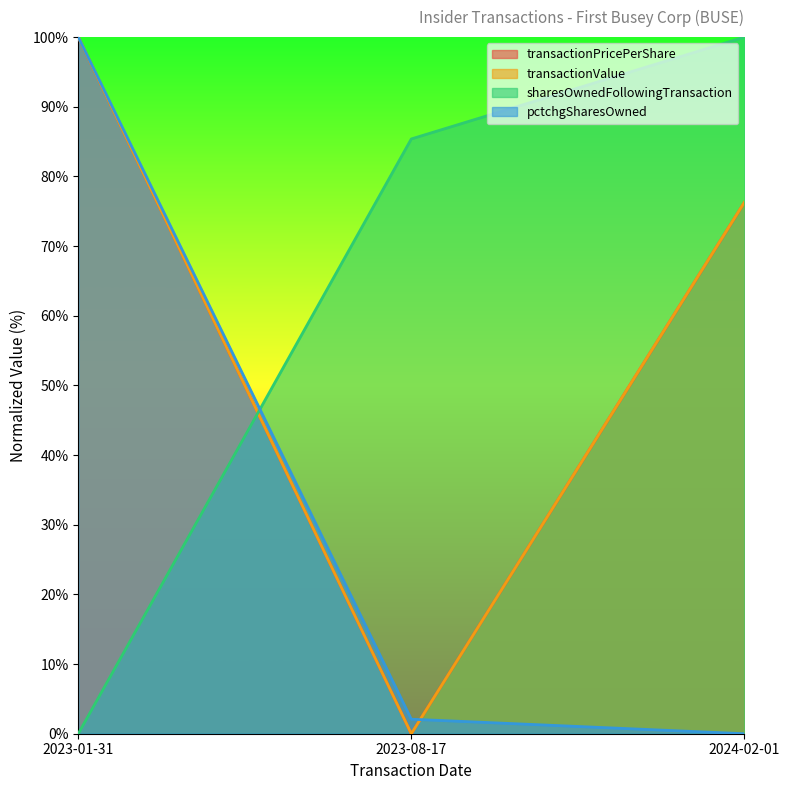

How many data points does each series have?

3